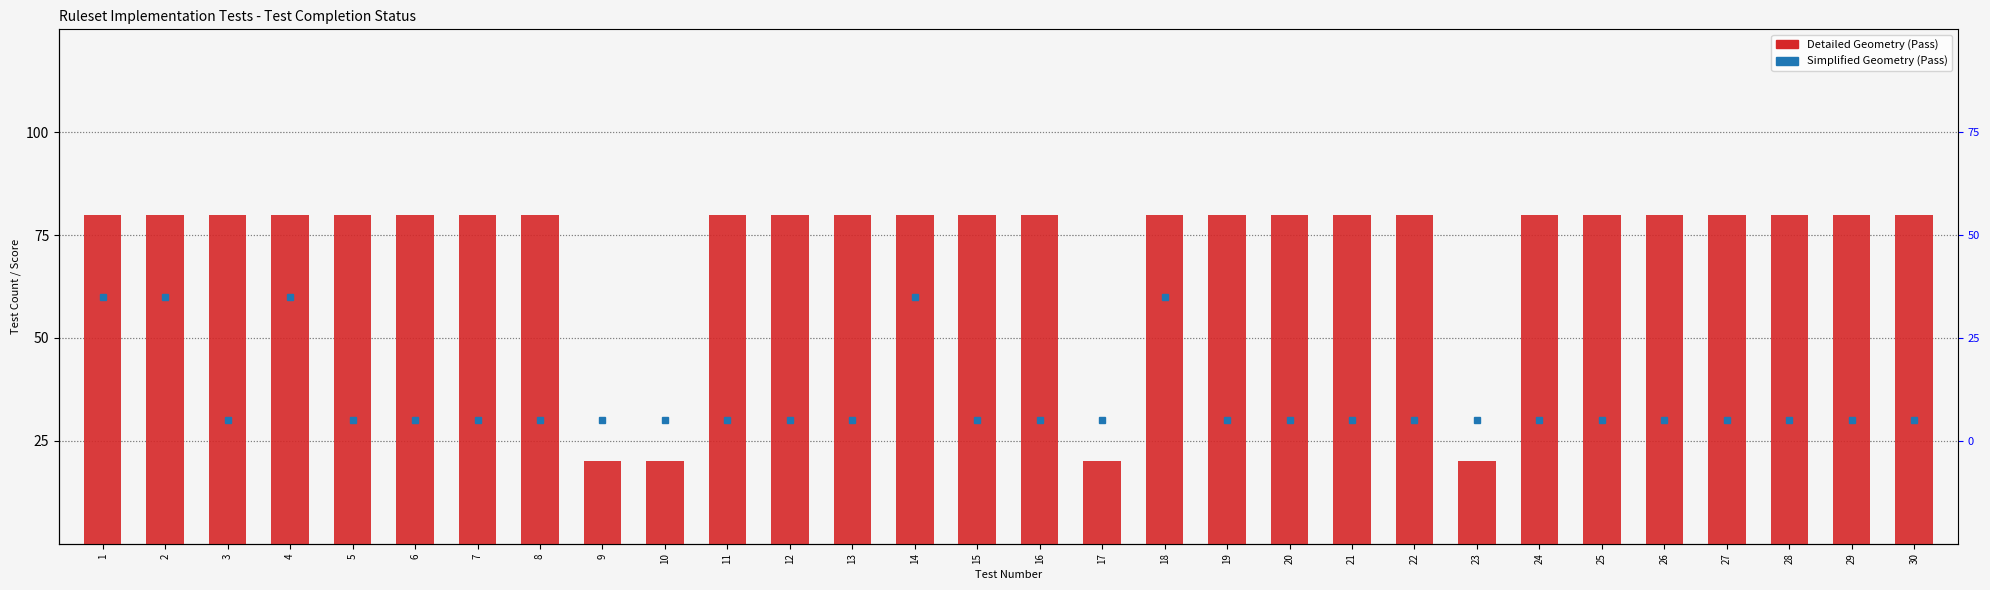

Read the value at 15, to the nearest 5.

80